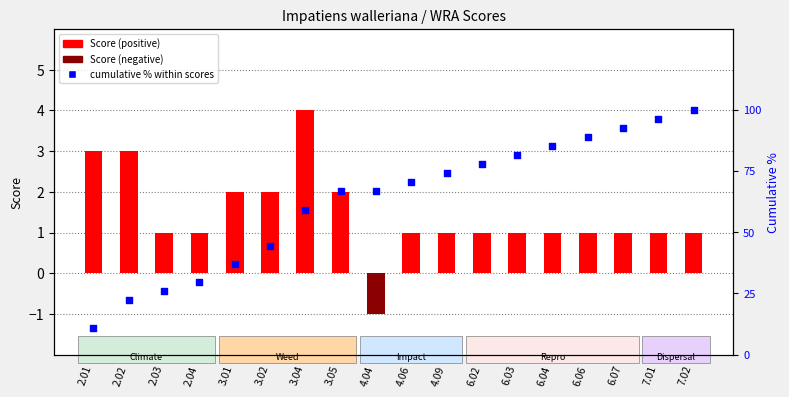

At which category is the sum across all series the highest?

7.02